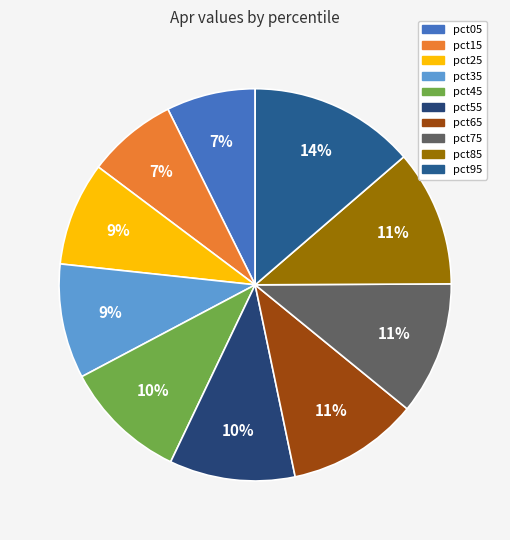

Is it true that pct05 is 7% of the pie?

True